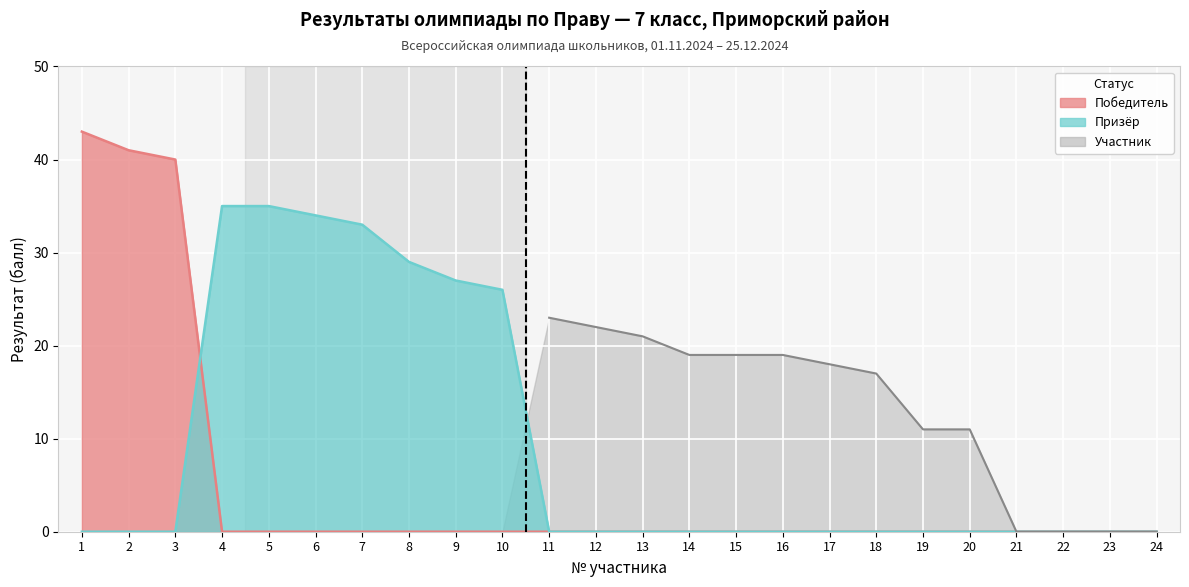

Between 13 and 5, which is larger?

13